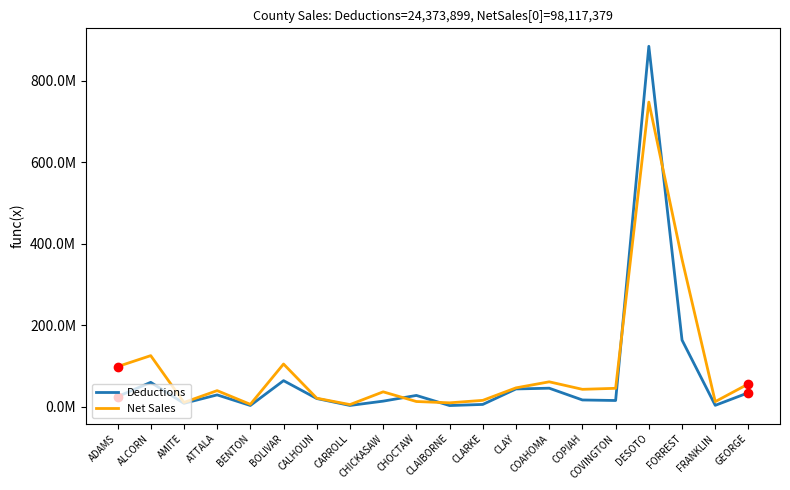

Which series has the largest total across all categories?

Net Sales